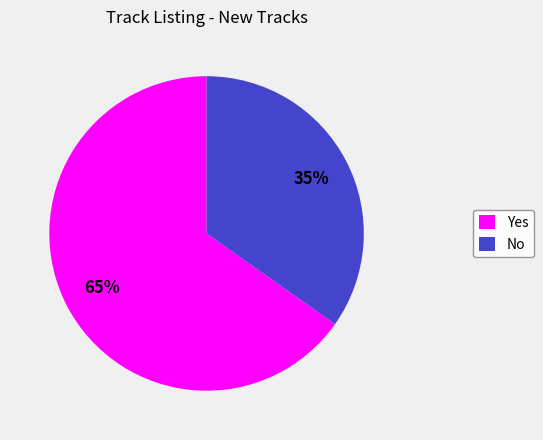

Is it true that Yes is 56% of the pie?

False